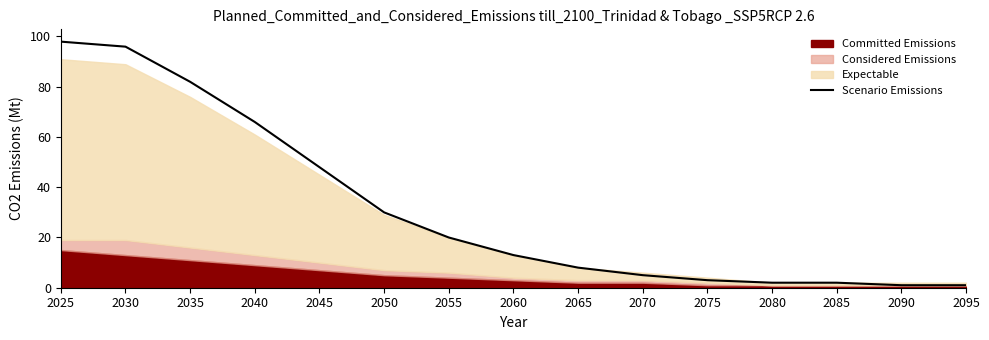

What is the value of the 3rd point from the left?

81.9